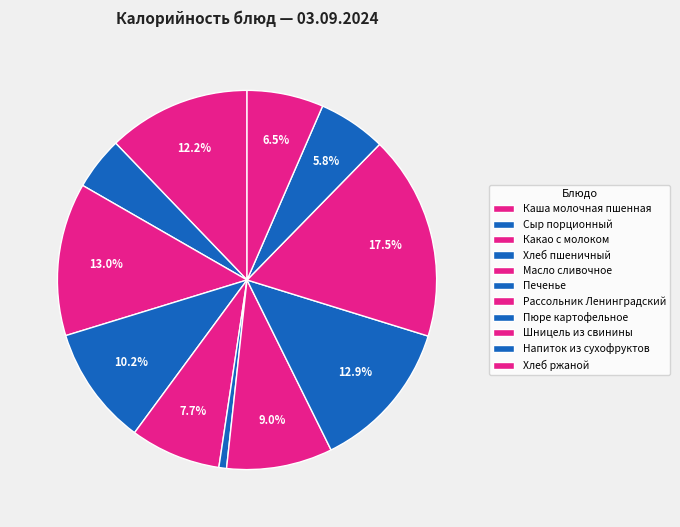

What percentage do Хлеб ржаной and Каша молочная пшенная together represent?

18.7%